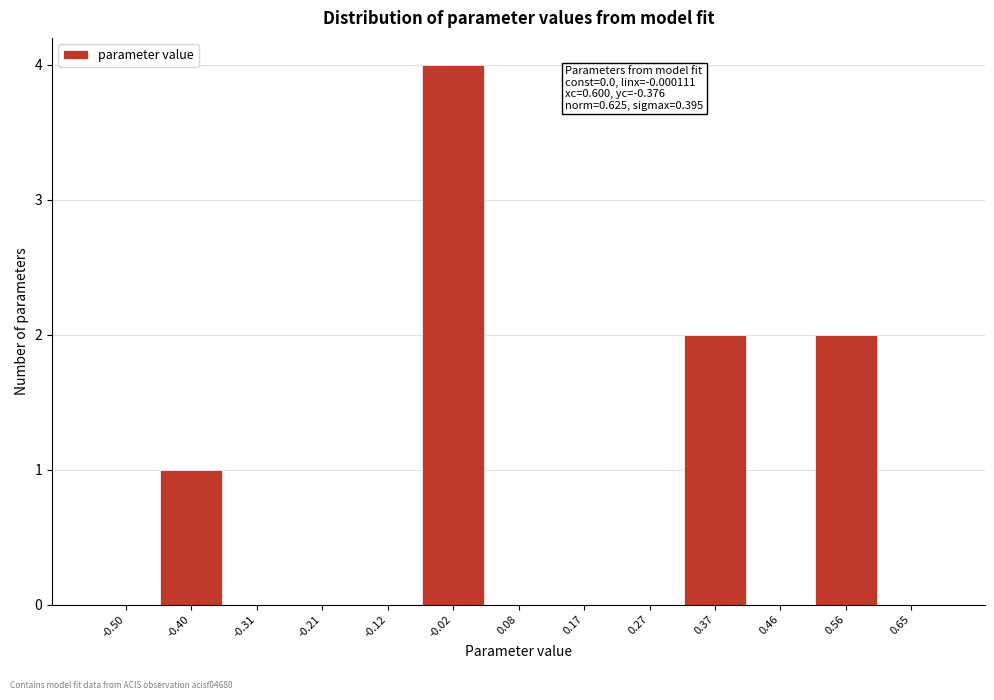

Reading left to right, extract all data points from this chart.

-0.50=0	-0.40=1	-0.31=0	-0.21=0	-0.12=0	-0.02=4	0.08=0	0.17=0	0.27=0	0.37=2	0.46=0	0.56=2	0.65=0